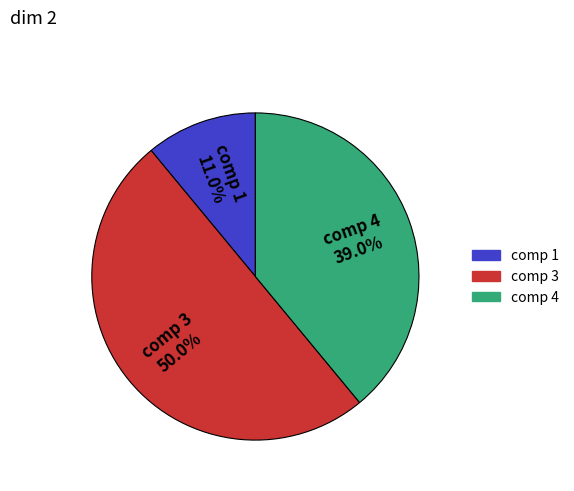

Approximately how many times larger is the value at comp 3 compared to comp 1?

4.5